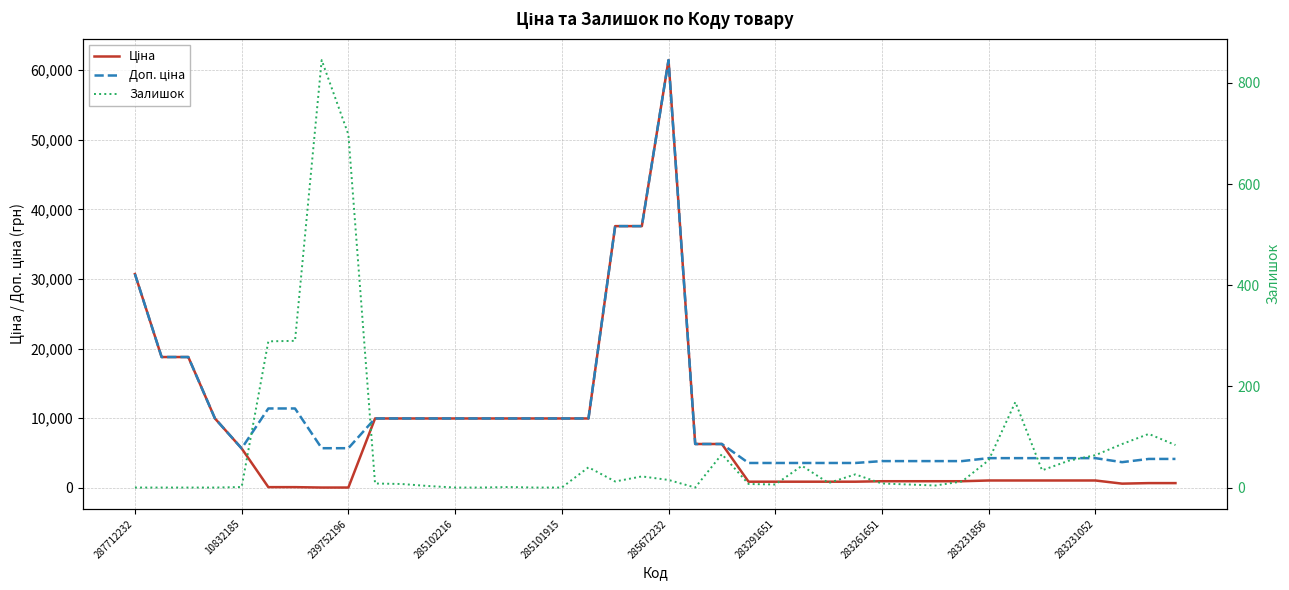

At which category is the sum across all series the highest?

285672232